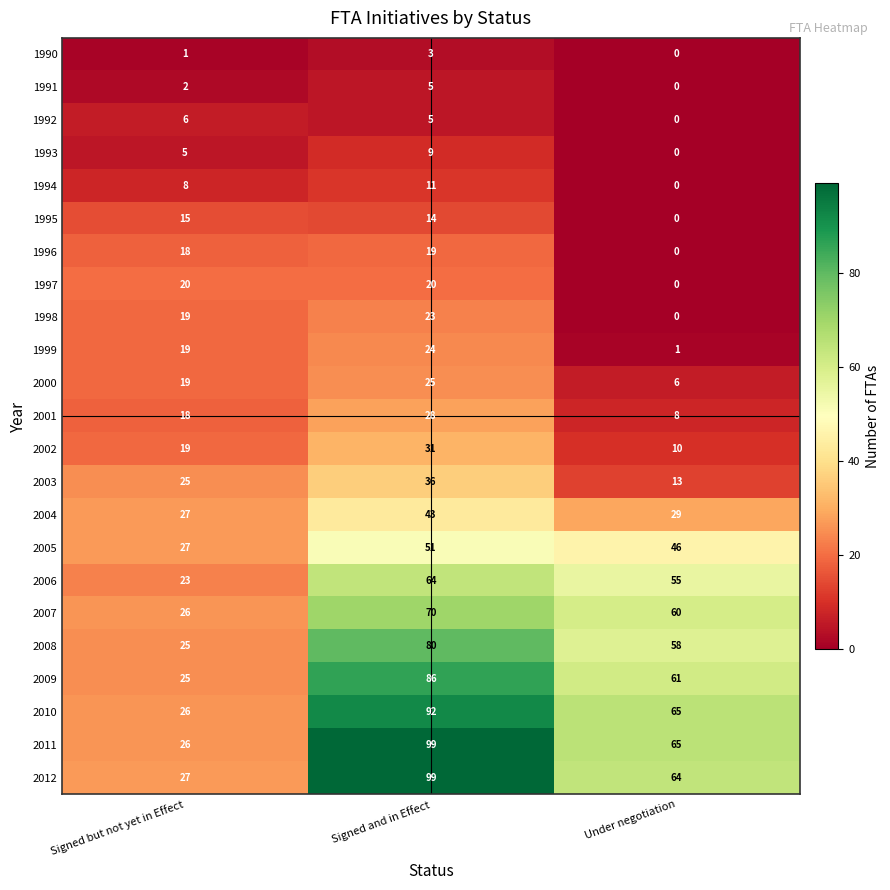

At which category is the sum across all series the highest?

Signed and in Effect